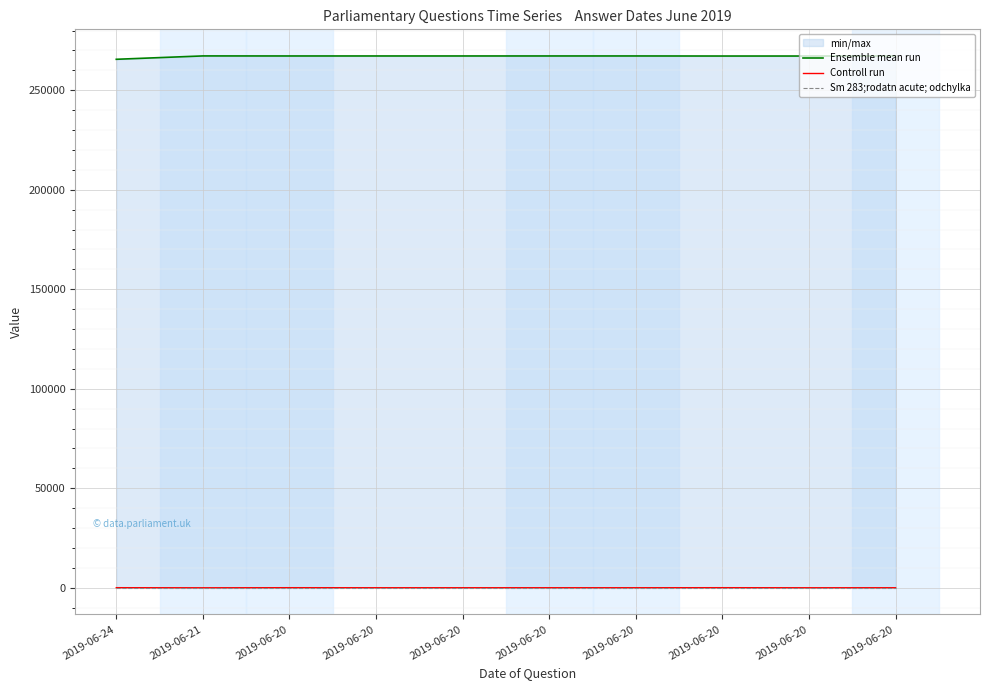

How many data points in Ensemble mean run are less than 267240?

5